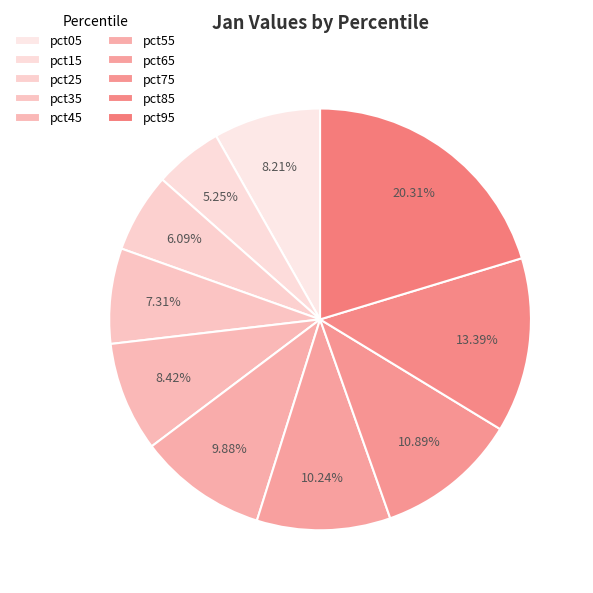

To the nearest percent, what is the difference between the largest and smallest slice percentages?

15%